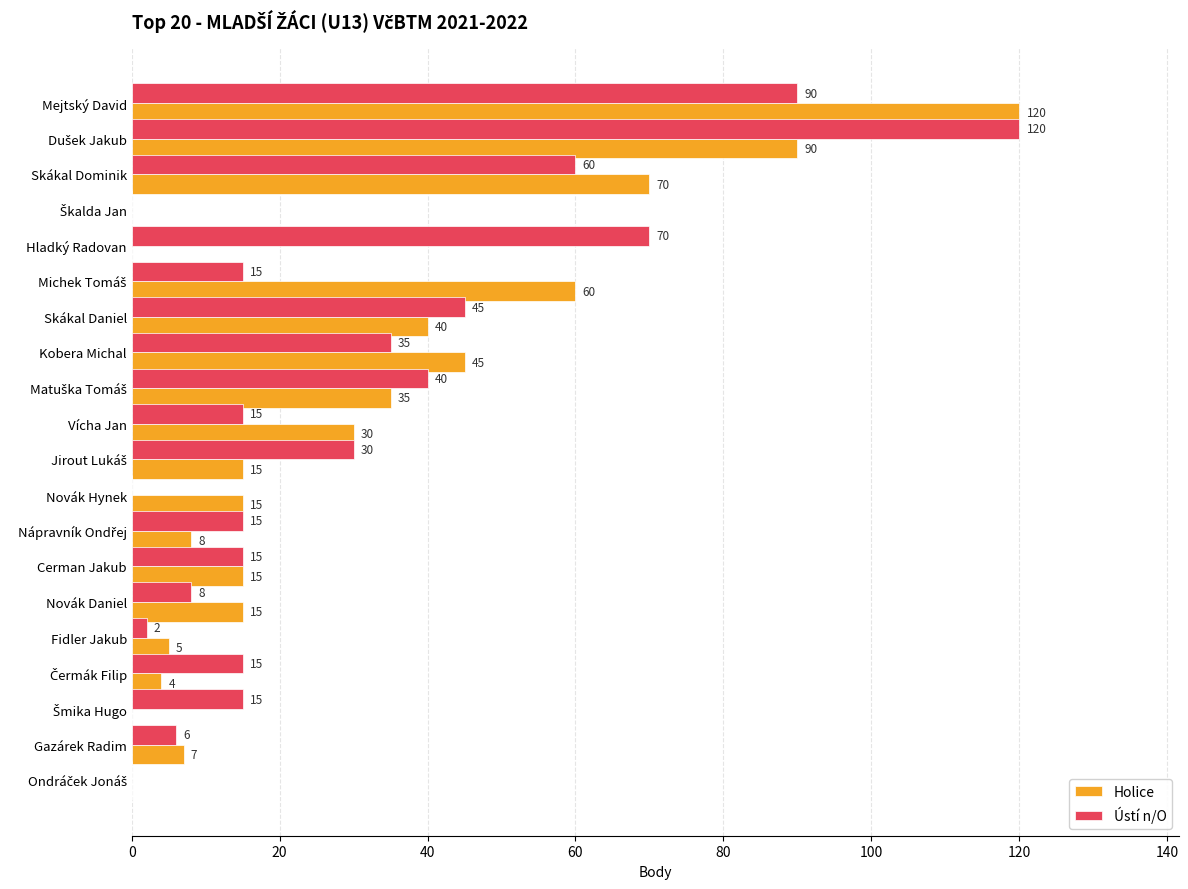

True or false: Holice has a value of 30 at Vícha Jan.

True